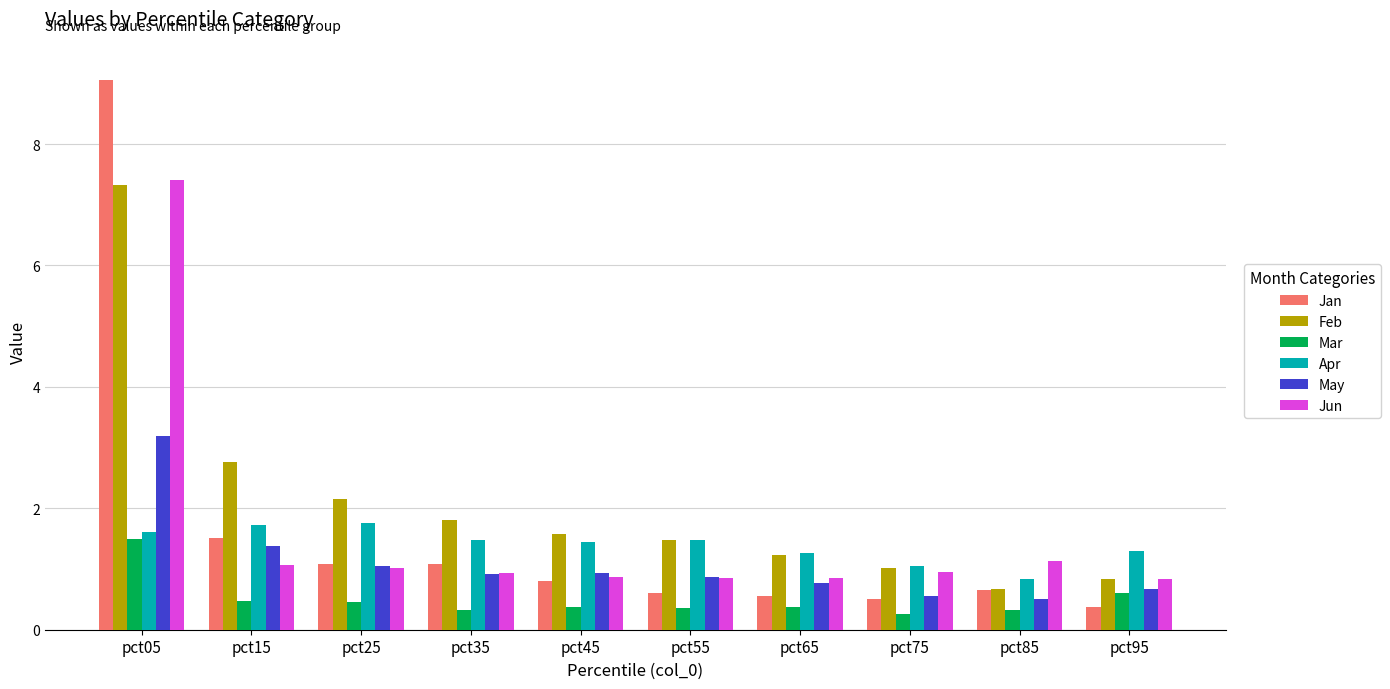

At pct05, list the series in order from smallest to largest.

Mar, Apr, May, Feb, Jun, Jan